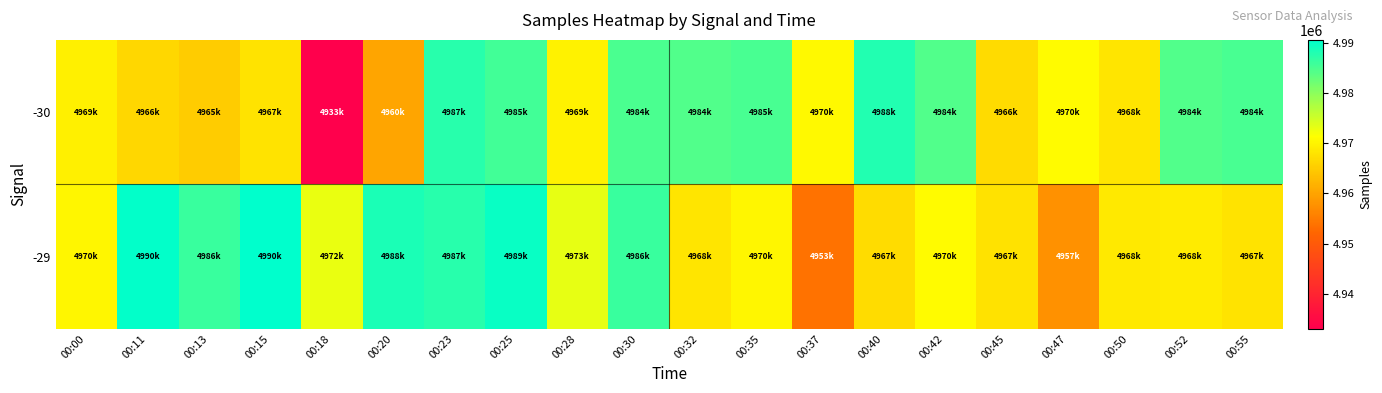

What is the spread (max minus min) of values at 00:15?

22575